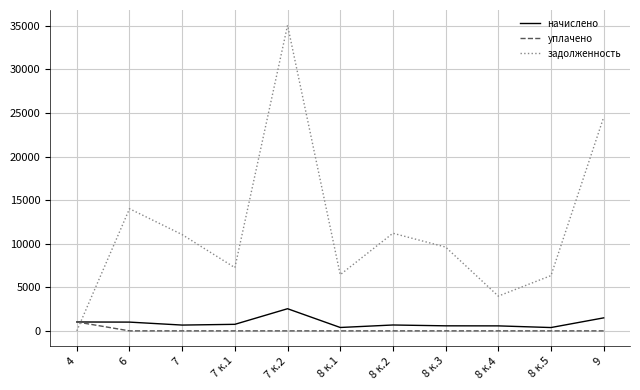

List the series in order of their peak value, lowest first.

уплачено, начислено, задолженность